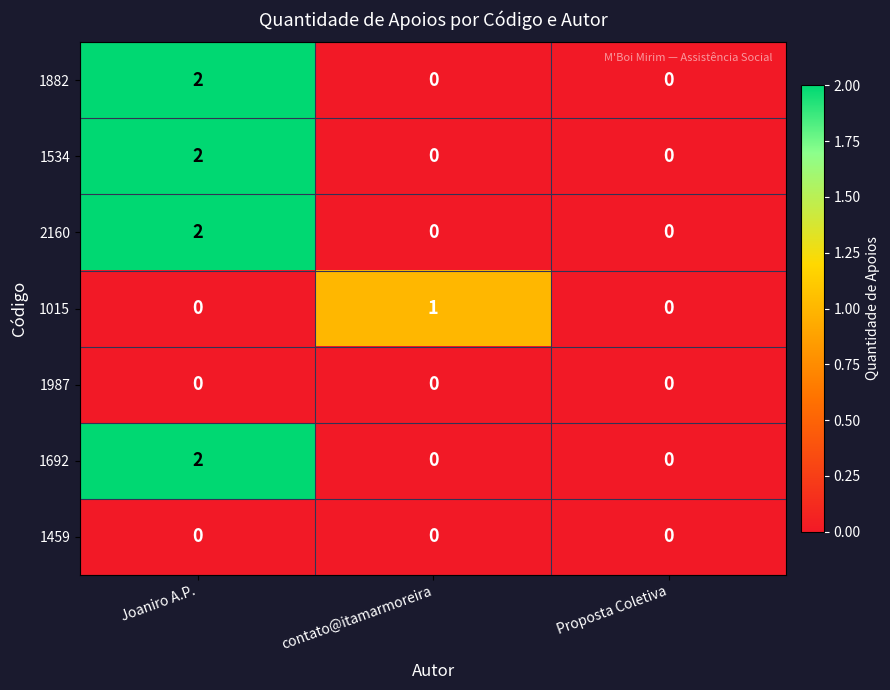

Reading left to right, extract all data points from this chart.

1882: 2	0	0
1534: 2	0	0
2160: 2	0	0
1015: 0	1	0
1987: 0	0	0
1692: 2	0	0
1459: 0	0	0